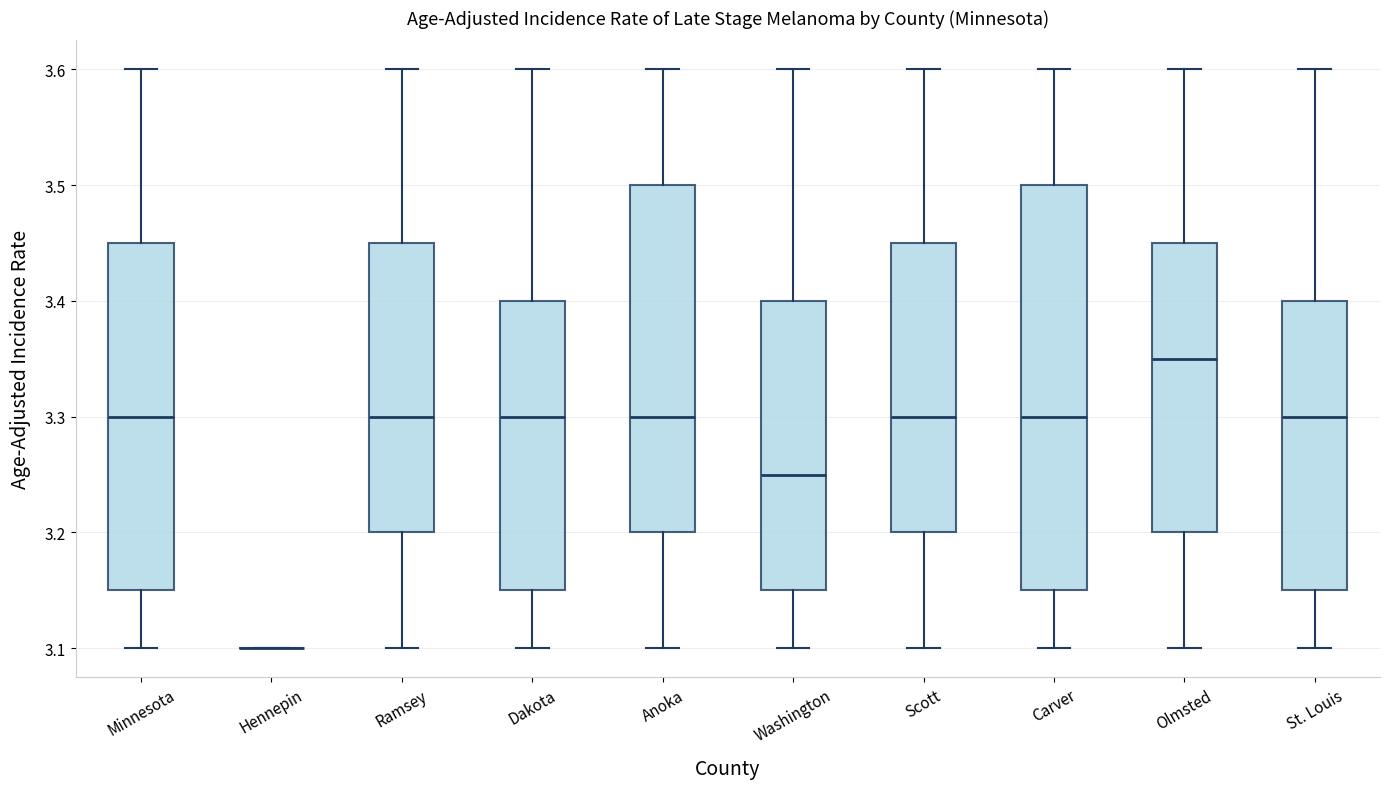

Where is the lower edge of the box for Minnesota on the y-axis? The values are not printed on the chart, so give them approximately, as read against the axis.

3.15